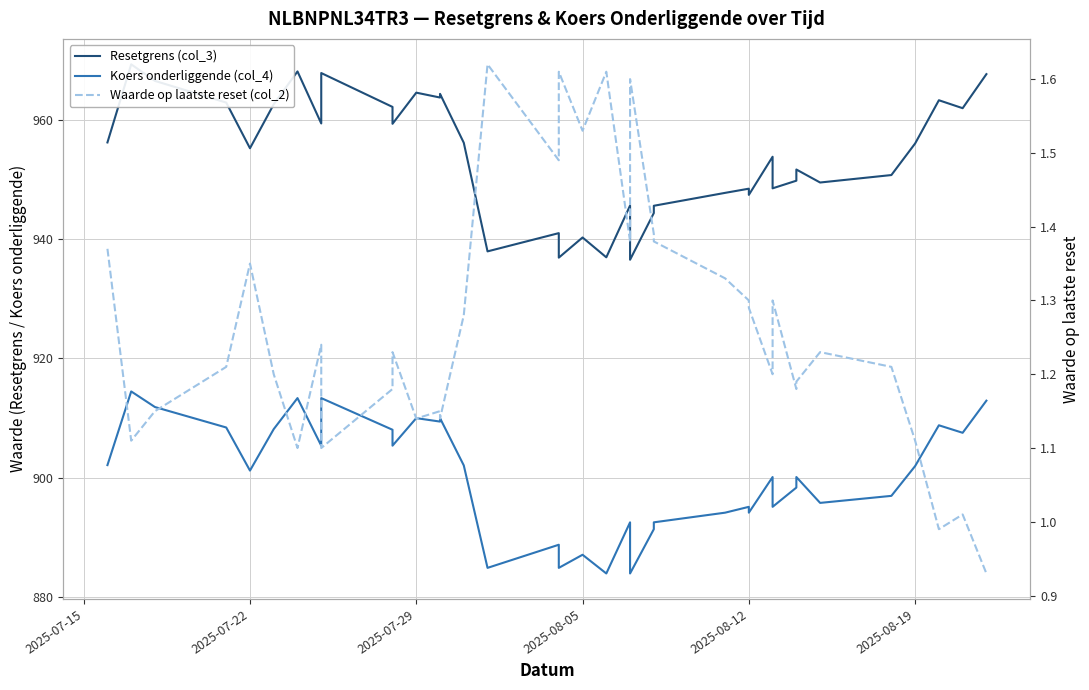

True or false: Resetgrens (col_3) and Waarde op laatste reset (col_2) intersect in this chart.

False